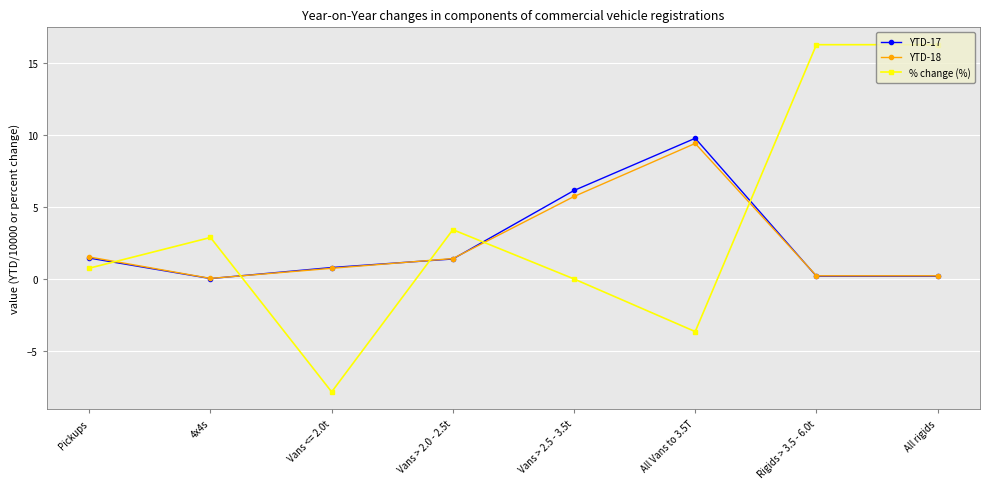

The value of YTD-17 at All Vans to 3.5T is 9.8. True or false?

True